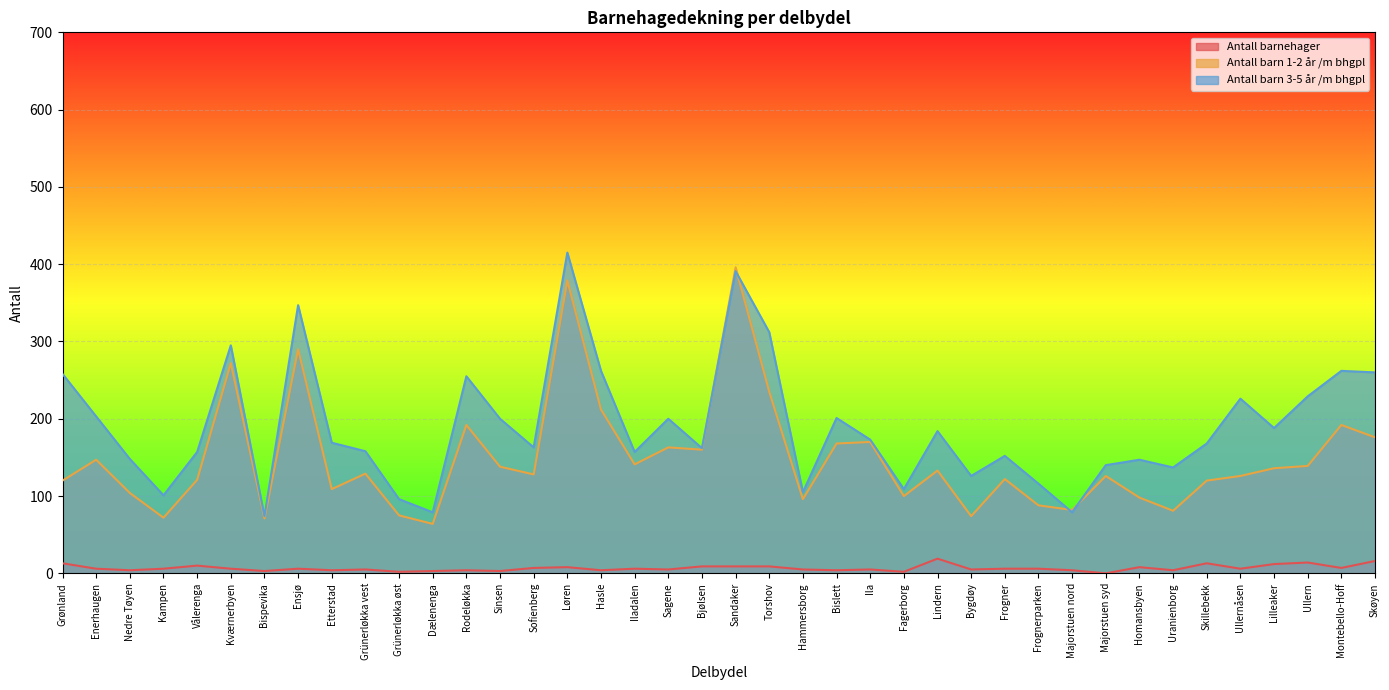

Reading left to right, extract all data points from this chart.

Antall barnehager: 13	6	4	6	10	6	3	6	4	5	2	3	4	3	7	8	4	6	5	9	9	9	5	4	5	2	19	5	6	6	4	0	8	4	13	6	12	14	7	16
Antall barn 1-2 år /m bhgpl: 120	147	104	72	121	272	71	290	109	129	75	64	192	138	128	379	212	141	163	160	396	235	96	168	170	100	133	74	122	88	82	126	98	81	120	126	136	139	192	176
Antall barn 3-5 år /m bhgpl: 258	203	148	101	157	295	74	347	169	158	96	79	255	200	163	415	262	157	200	162	391	312	105	201	173	109	184	126	152	116	79	140	147	137	168	226	188	229	262	260